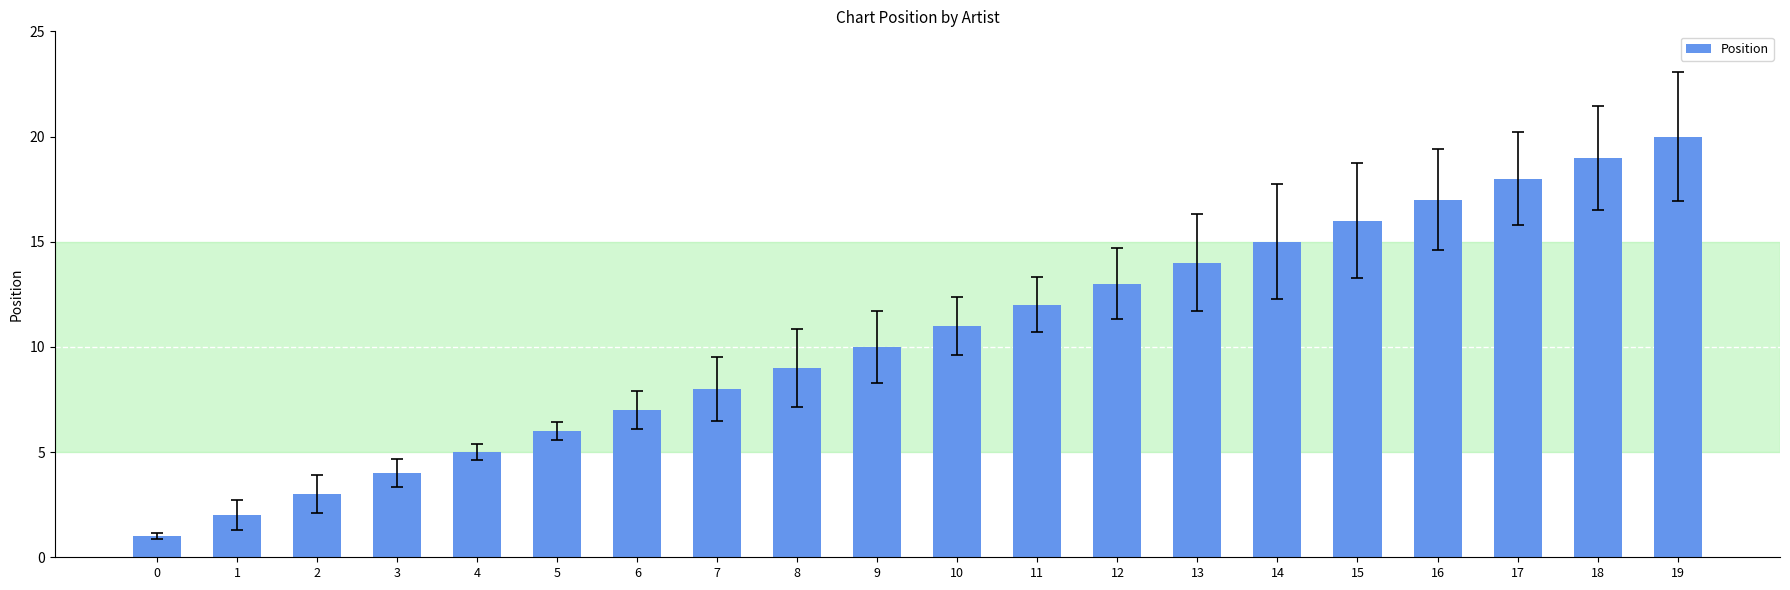

How many bars are there in total?

20